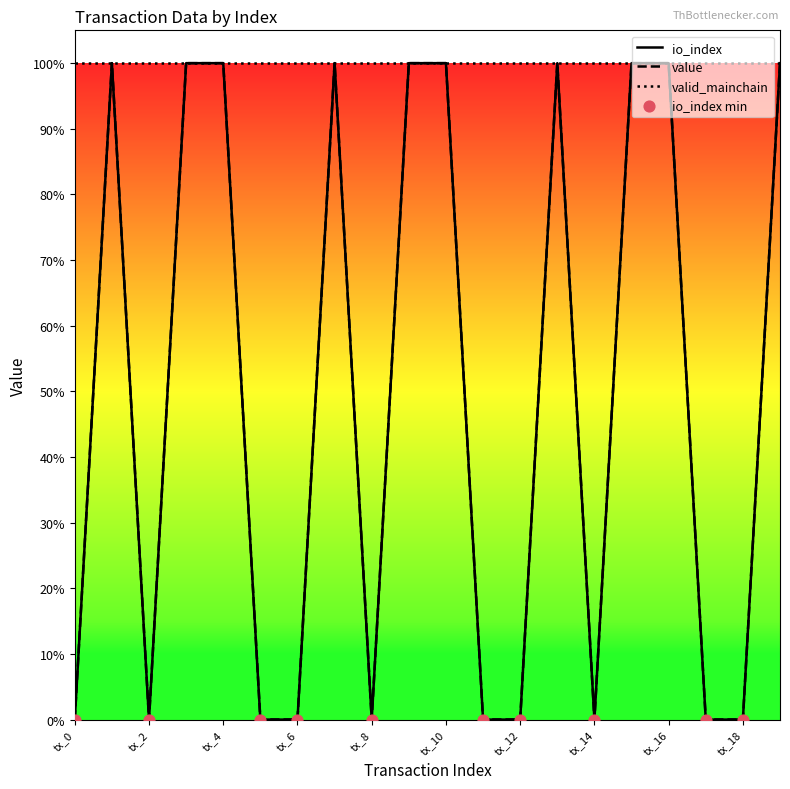

At which category is the sum across all series the highest?

tx_1